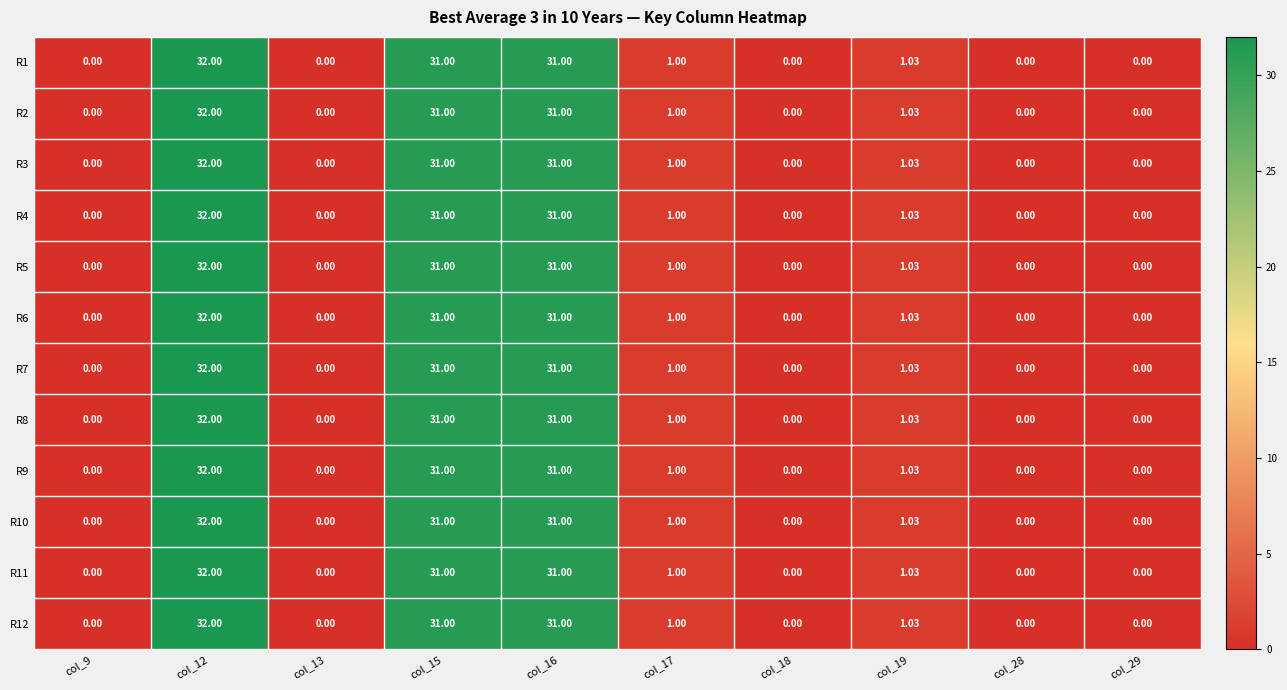

Is the value of R11 at col_12 greater than the value of R2 at col_19?

Yes